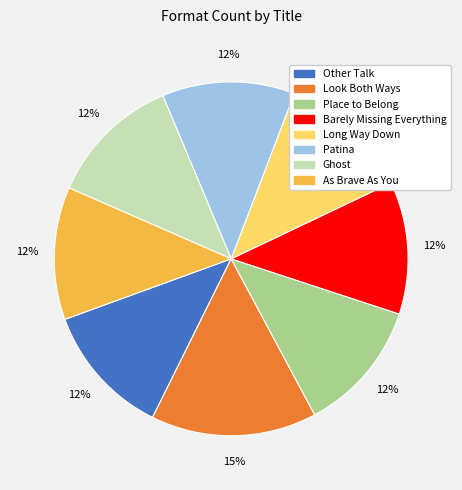

To the nearest percent, what is the difference between the largest and smallest slice percentages?

3%